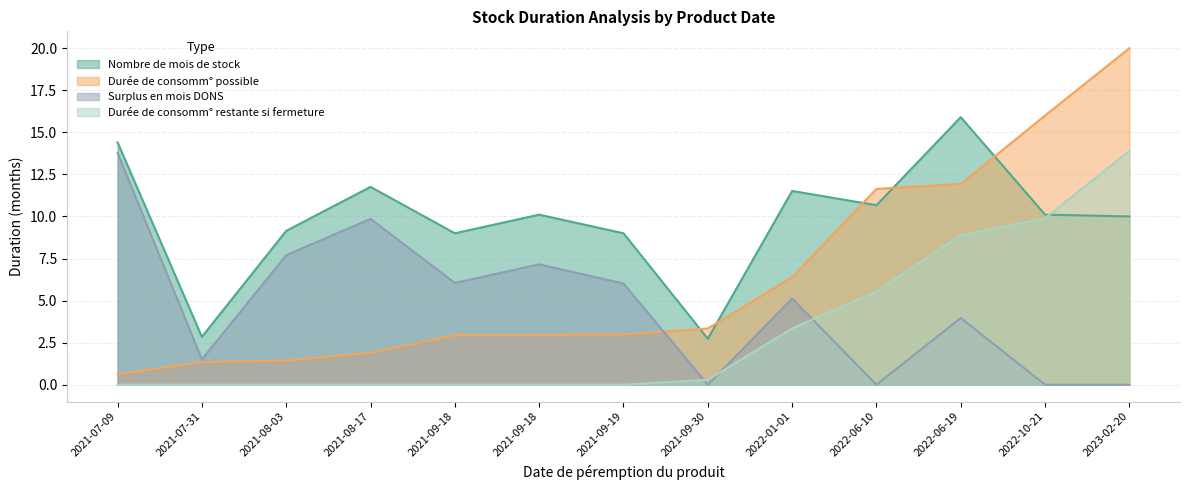

What is the difference between the highest and lowest values at 2022-01-01?

8.2